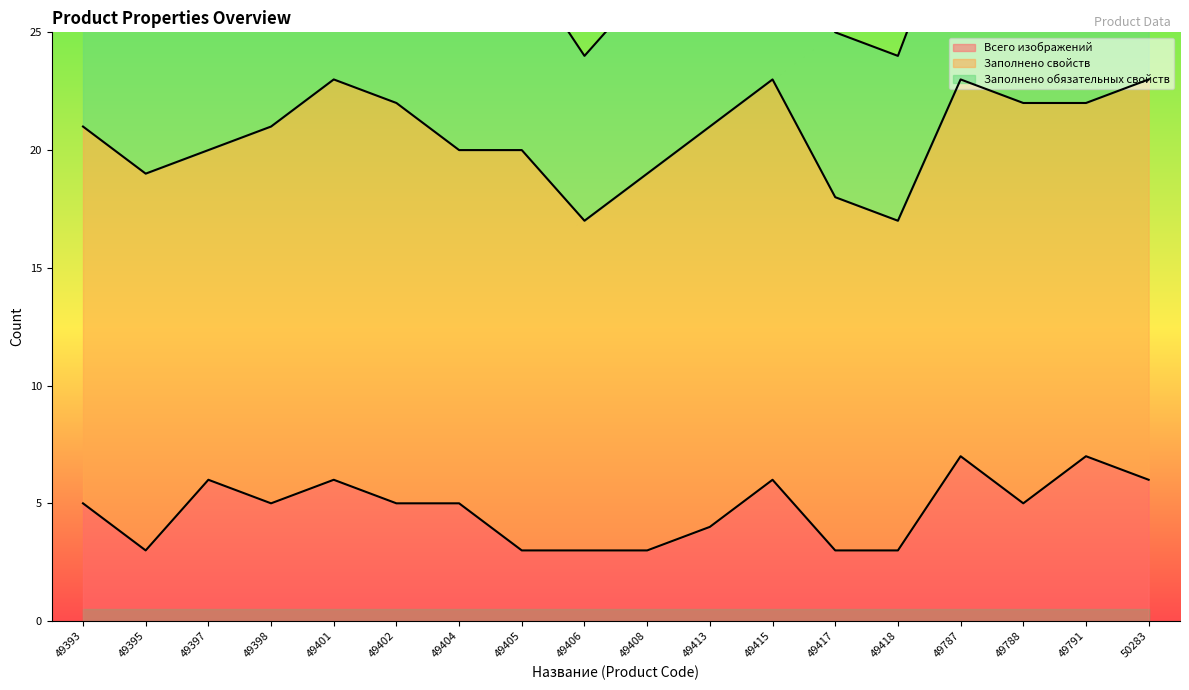

What is the value of the Всего изображений point at the 5th from the left?

6